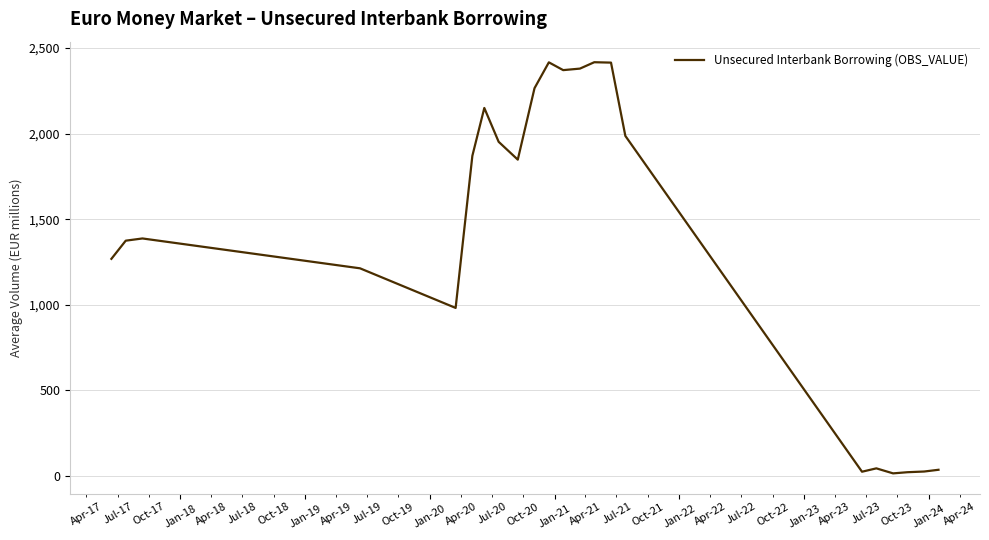

Is this an area chart (filled region under the line)?

No